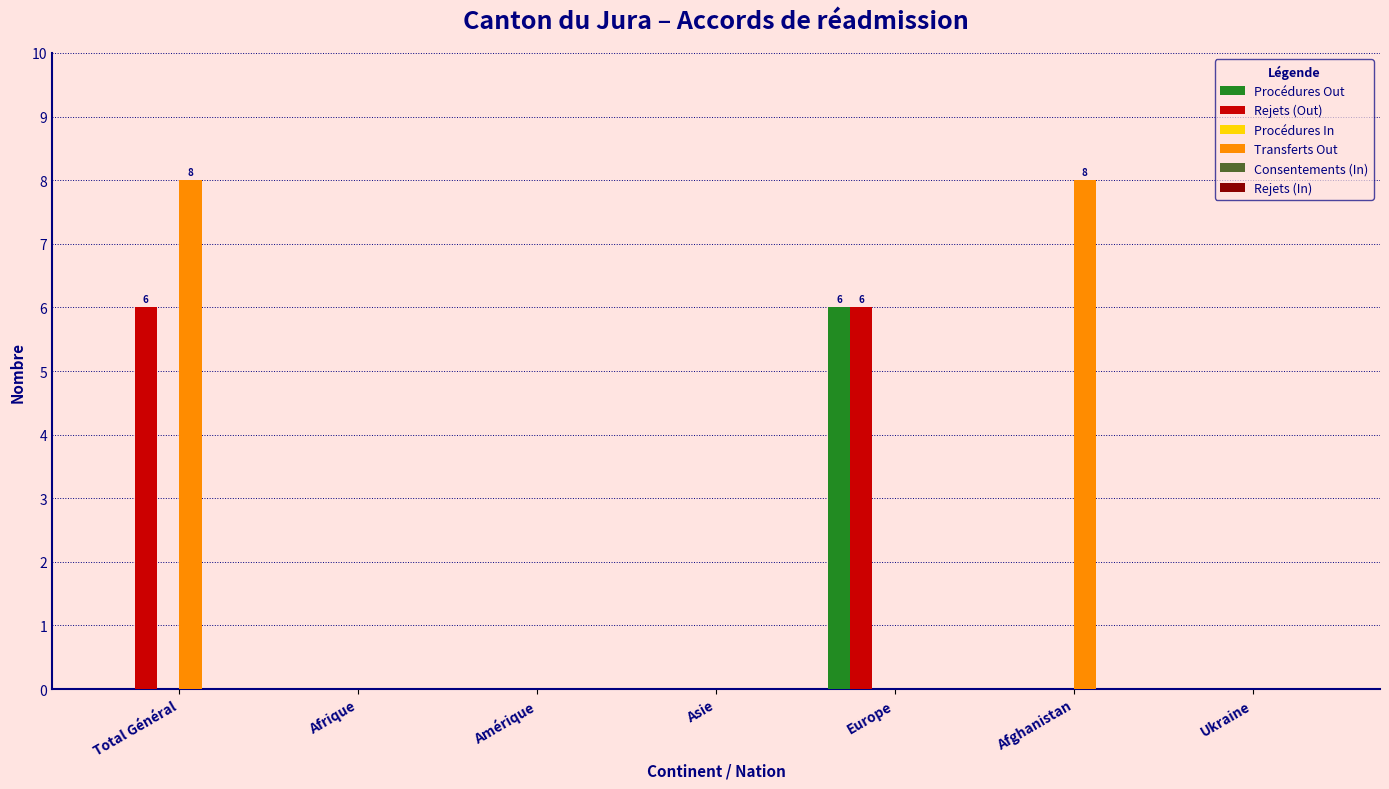

Which series has the largest total across all categories?

Transferts Out